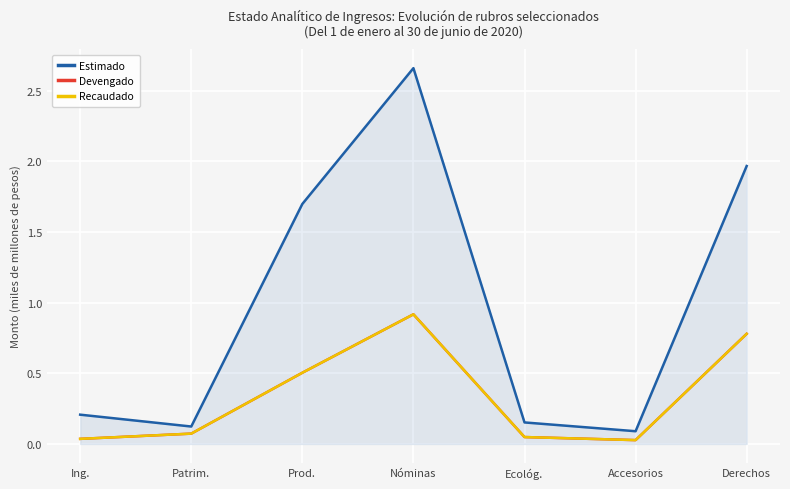

At which label is Estimado closest to 1?

Prod.